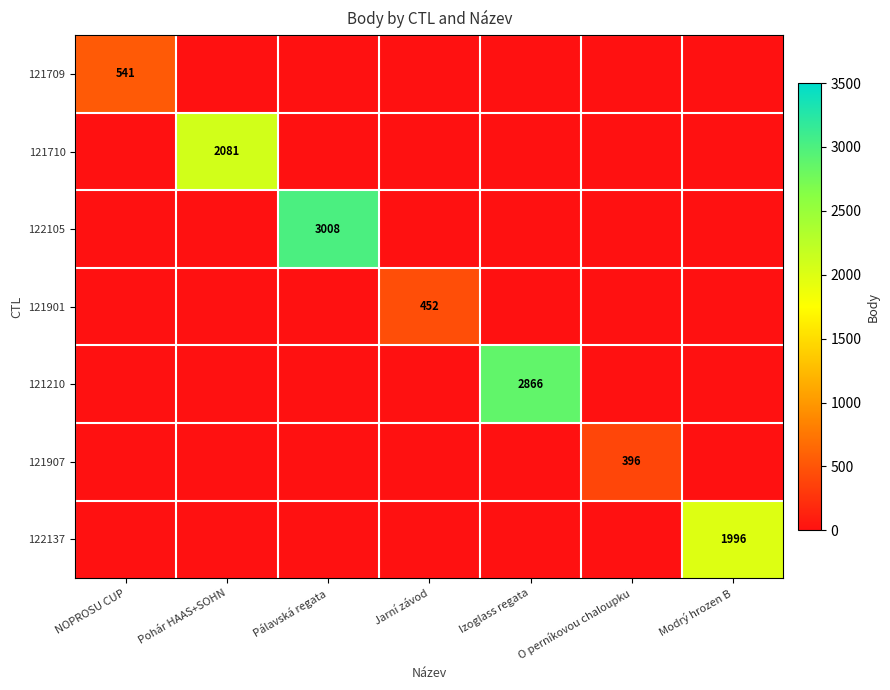

Is it true that 121210 equals 2866 at Izoglass regata?

True